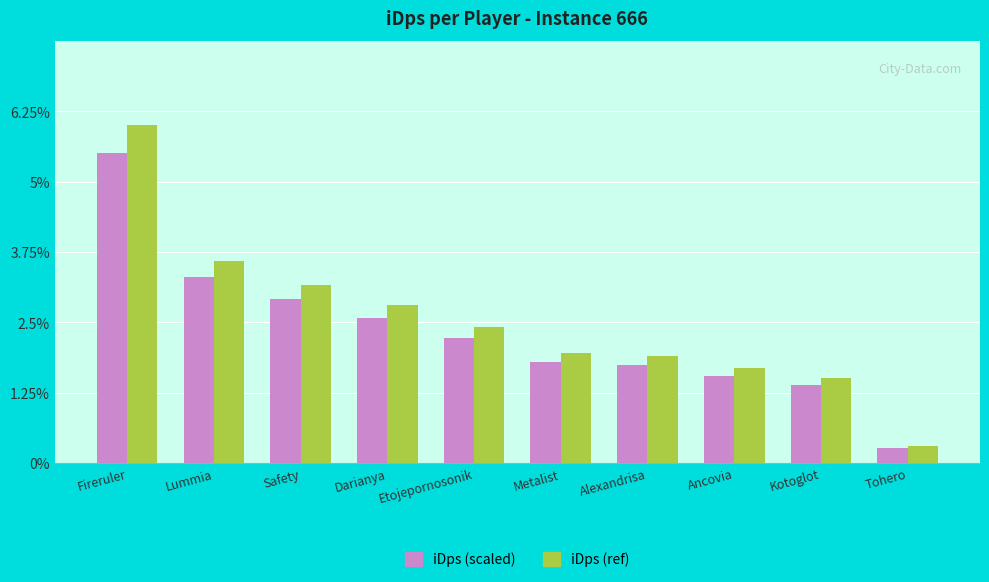

Is it true that iDps (scaled) equals 5.5 at Fireruler?

True